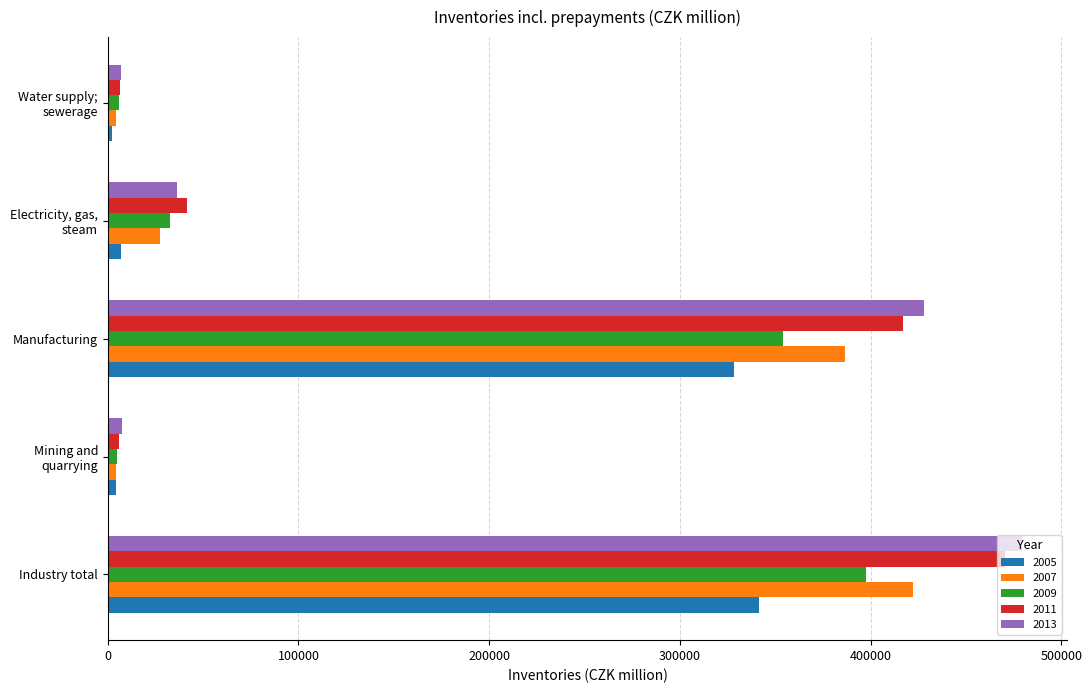

What is the total value across all series at Industry total?

2111378